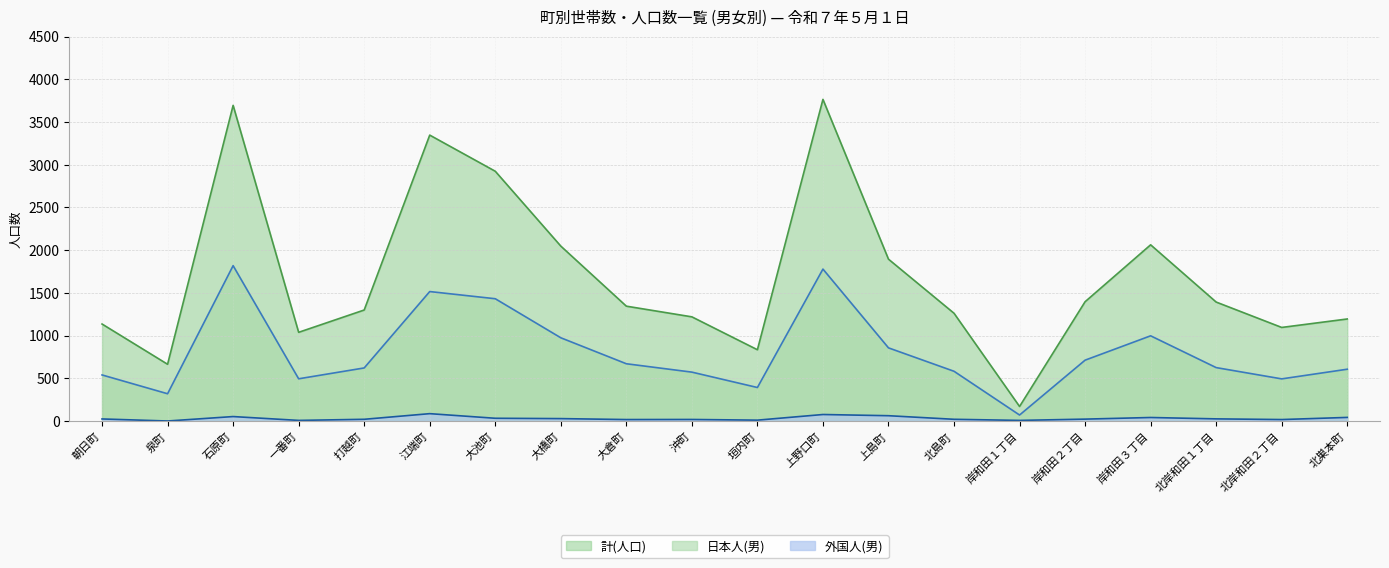

True or false: 外国人(男) has more than 0 interior local peaks.

True